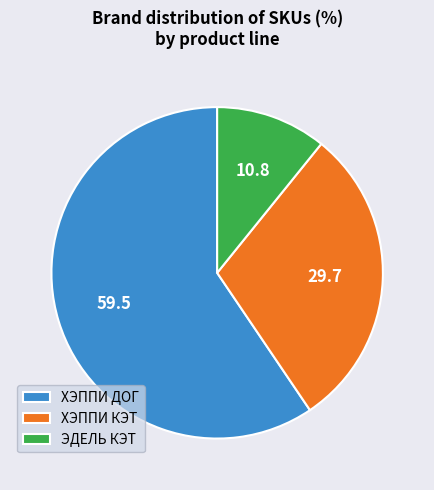

Do ЭДЕЛЬ КЭТ and ХЭППИ ДОГ together represent more than half of the pie?

Yes